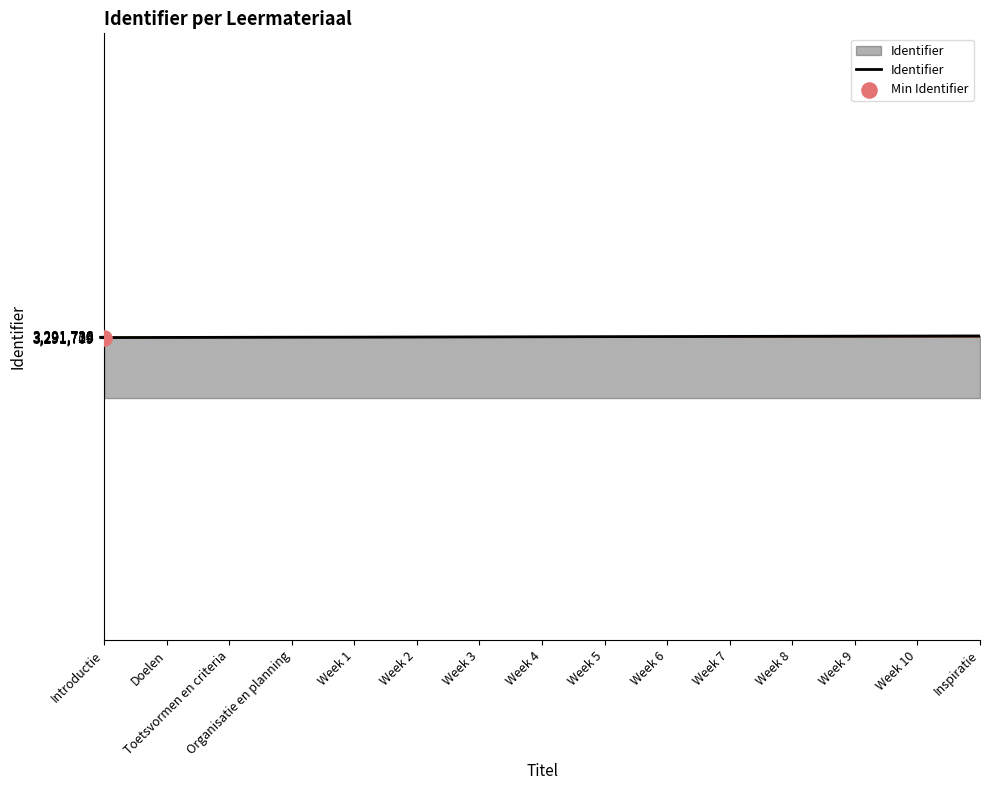

What is the change in value from Week 8 to Week 10?

+4